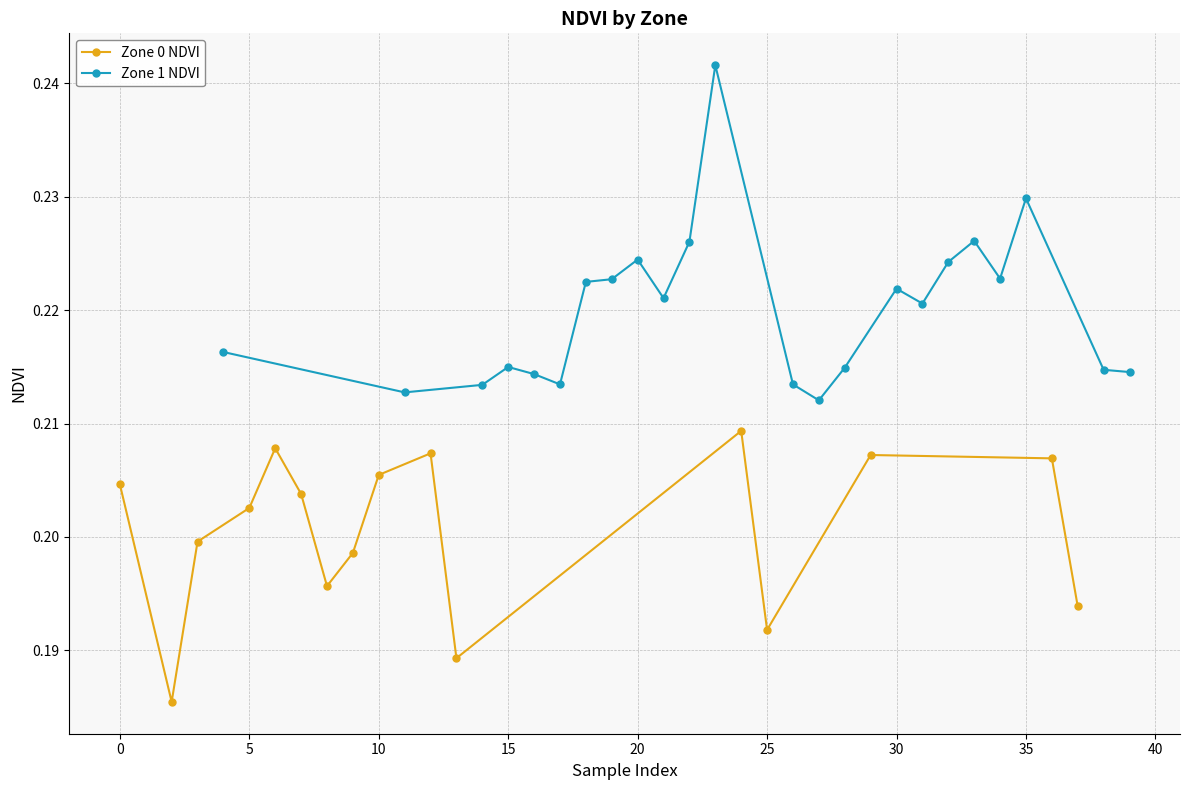

True or false: Zone 1 NDVI has more than 0 interior local peaks.

True